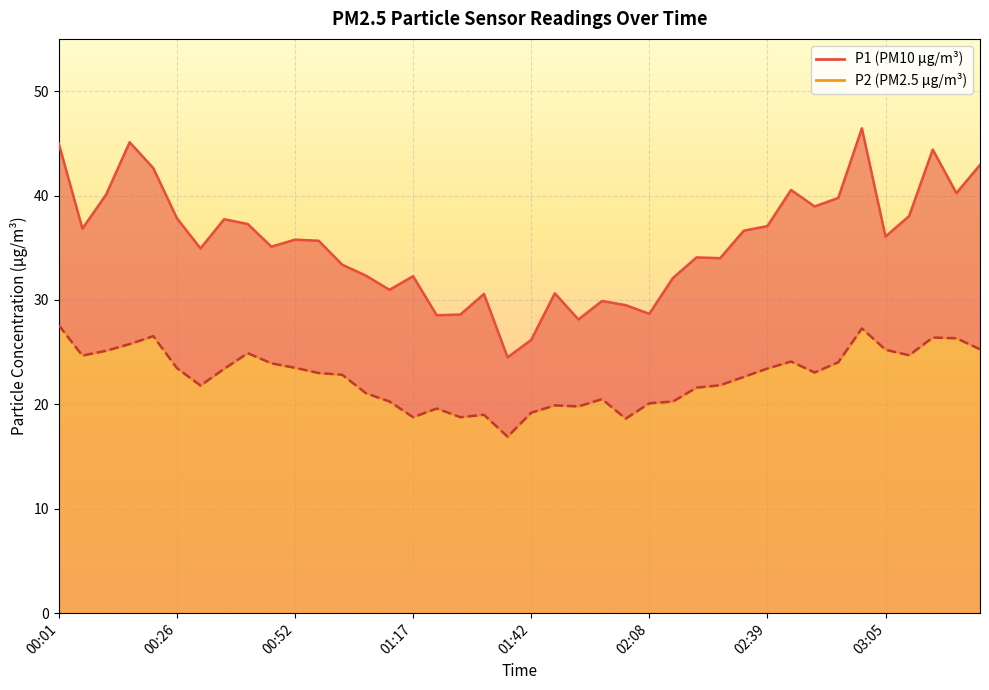

Reading left to right, extract all data points from this chart.

P1: 45.0	36.8	40.1	45.1	42.6	37.8	34.9	37.7	37.3	35.1	35.8	35.7	33.4	32.3	31.0	32.3	28.5	28.6	30.6	24.5	26.2	30.6	28.1	29.9	29.5	28.7	32.1	34.1	34.0	36.6	37.1	40.5	39.0	39.8	46.4	36.1	38.0	44.4	40.2	42.9
P2: 27.6	24.7	25.1	25.8	26.5	23.5	21.8	23.4	24.9	23.9	23.5	23.0	22.8	21.1	20.3	18.8	19.6	18.8	19.0	16.9	19.2	19.9	19.8	20.5	18.6	20.1	20.3	21.6	21.8	22.6	23.4	24.1	23.1	24.0	27.3	25.2	24.7	26.4	26.3	25.3